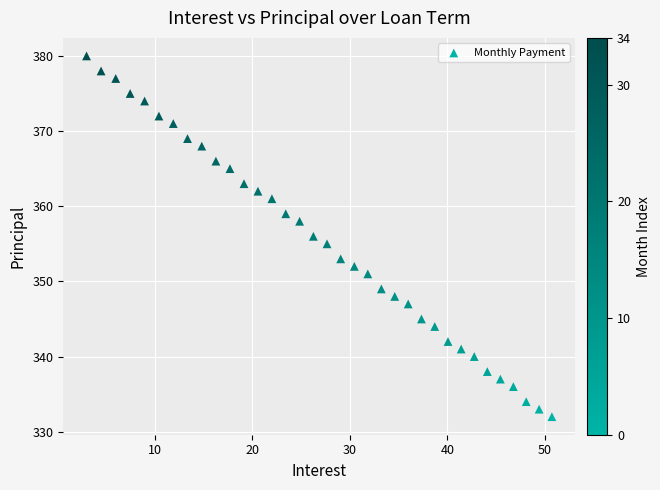

What is the range of Y values (max minus min)?

48